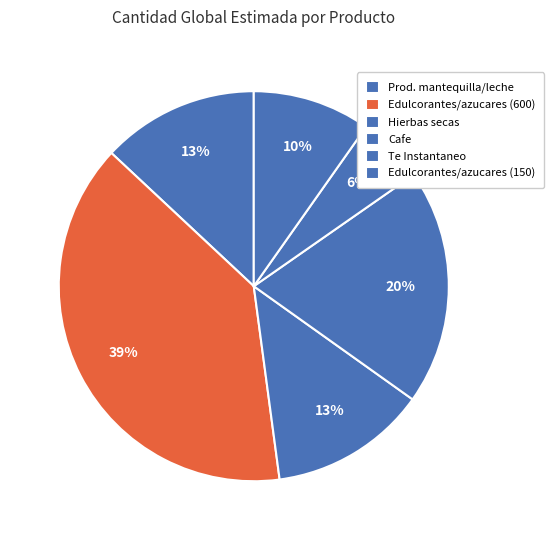

How many segments does this pie chart have?

6